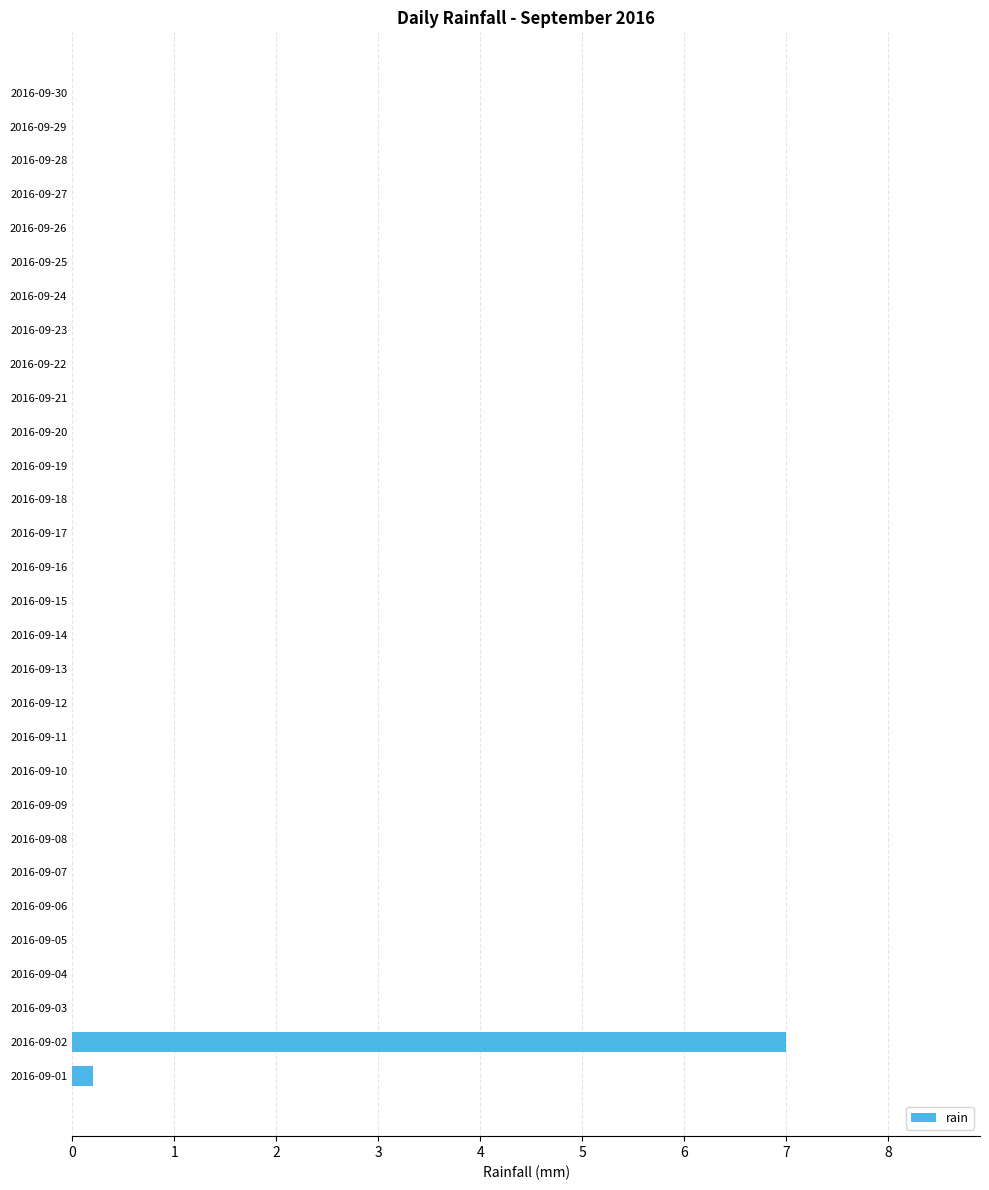

Reading bottom to top, extract all data points from this chart.

2016-09-01=0.2	2016-09-02=7.0	2016-09-03=0.0	2016-09-04=0.0	2016-09-05=0.0	2016-09-06=0.0	2016-09-07=0.0	2016-09-08=0.0	2016-09-09=0.0	2016-09-10=0.0	2016-09-11=0.0	2016-09-12=0.0	2016-09-13=0.0	2016-09-14=0.0	2016-09-15=0.0	2016-09-16=0.0	2016-09-17=0.0	2016-09-18=0.0	2016-09-19=0.0	2016-09-20=0.0	2016-09-21=0.0	2016-09-22=0.0	2016-09-23=0.0	2016-09-24=0.0	2016-09-25=0.0	2016-09-26=0.0	2016-09-27=0.0	2016-09-28=0.0	2016-09-29=0.0	2016-09-30=0.0